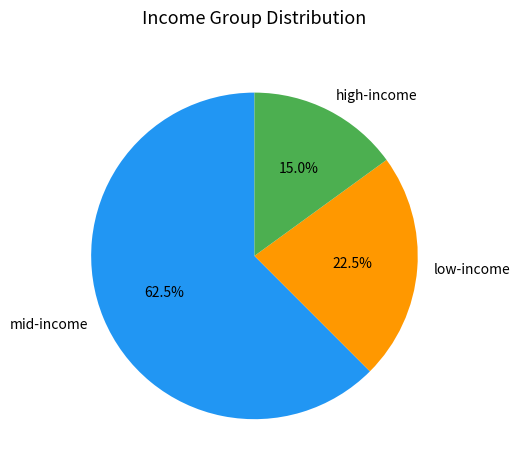

Between mid-income and low-income, which is larger?

mid-income